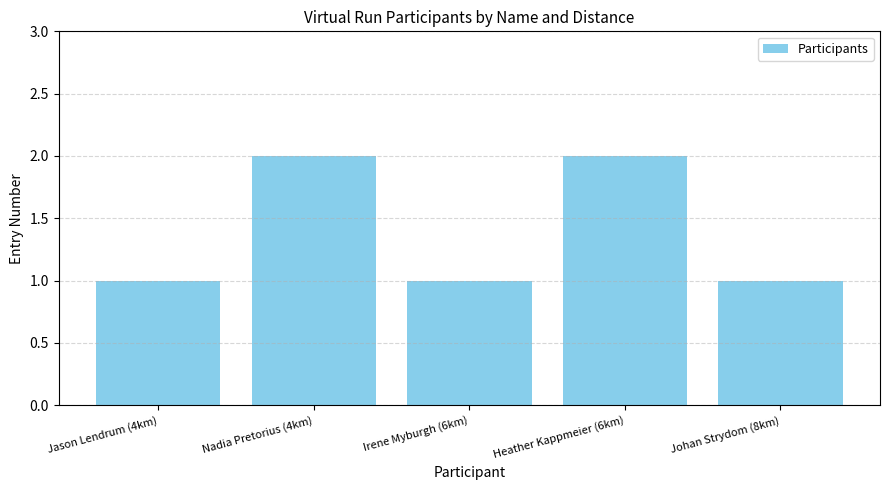

What is the greatest value displayed?

2